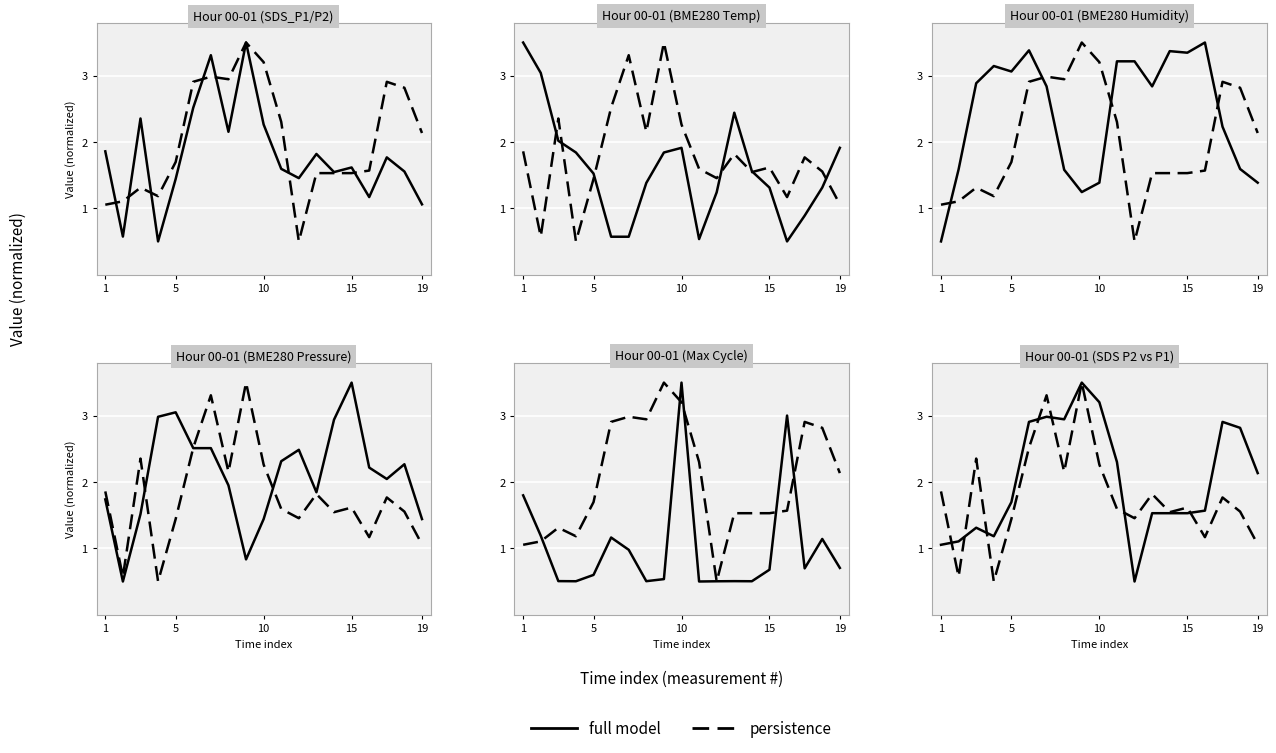

After their last crossing, which series has the higher values: persistence or full model?

full model